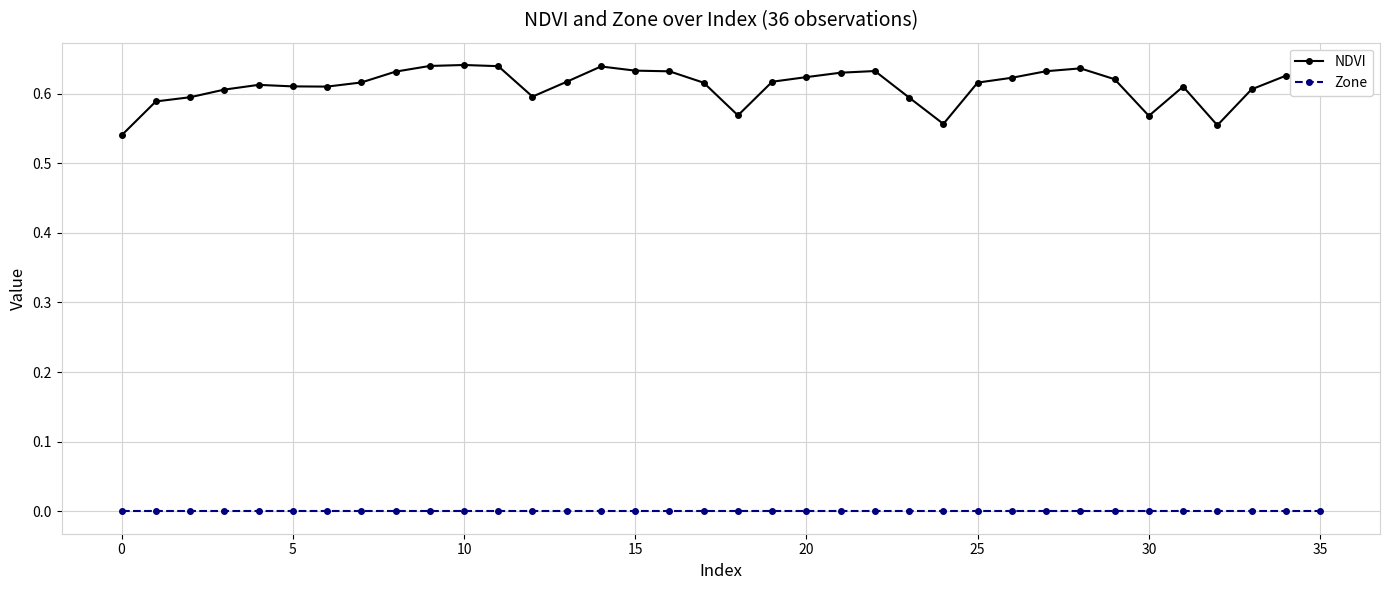

Which series has the largest range (max minus min)?

NDVI